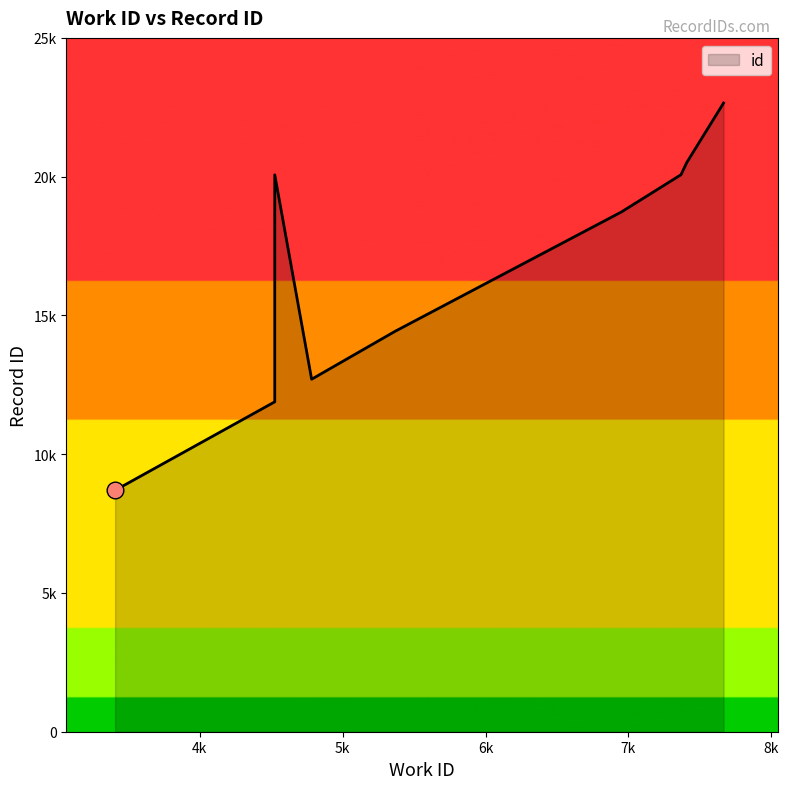

What is the difference between the maximum and minimum values?

13953